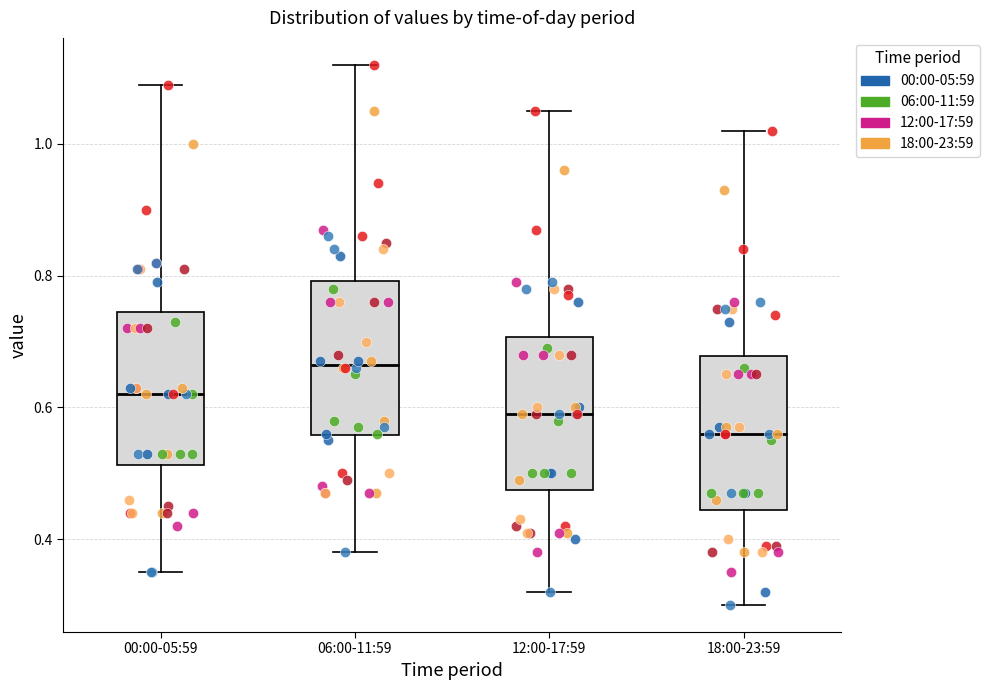

Which box has the lowest median line?

18:00-23:59